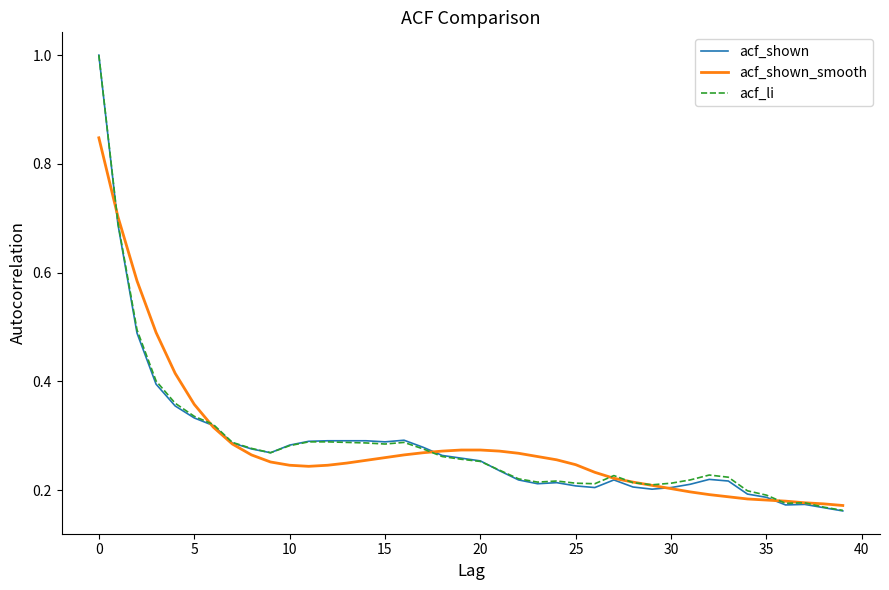

Which series has the widest spread of values?

acf_shown